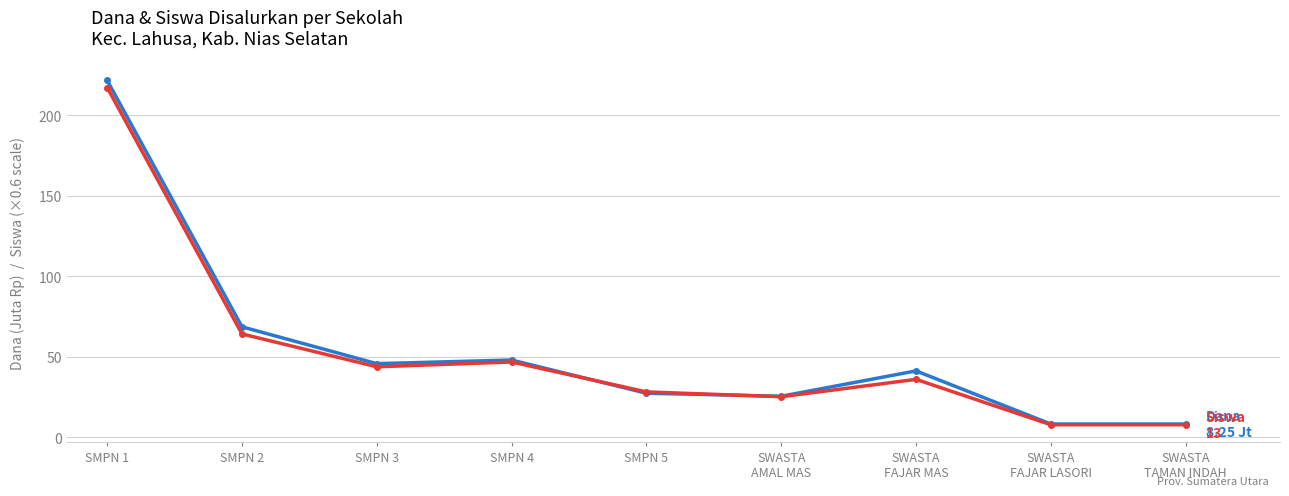

What is the spread (max minus min) of values at SMPN 5?

0.8